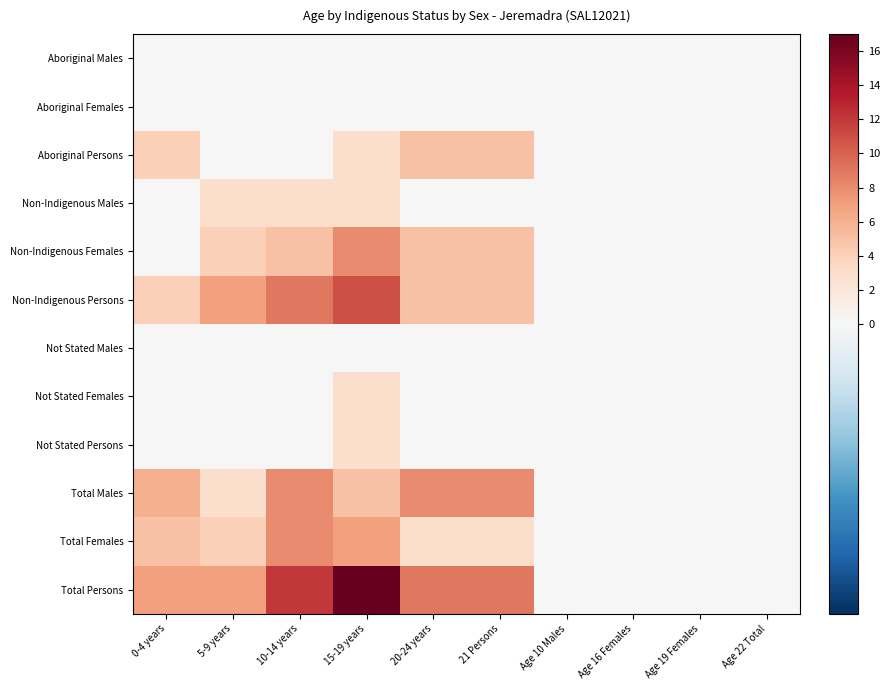

What is the total value across all series at 15-19 years?

60